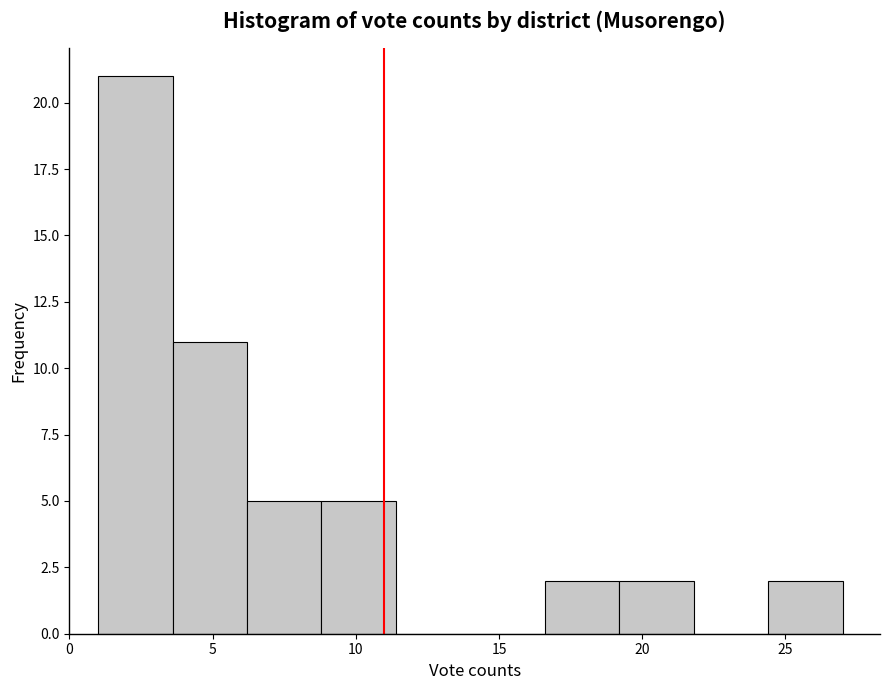

Reading left to right, list every bar in this chart as the range it spans on the x-axis followed by its height. Neither the bar edges nor the heights are printed on the chart, so give them approximately, as read against the axes.

1.0 to 3.6: 21
3.6 to 6.2: 11
6.2 to 8.8: 5
8.8 to 11.4: 5
11.4 to 14.0: 0
14.0 to 16.6: 0
16.6 to 19.2: 2
19.2 to 21.8: 2
21.8 to 24.4: 0
24.4 to 27.0: 2